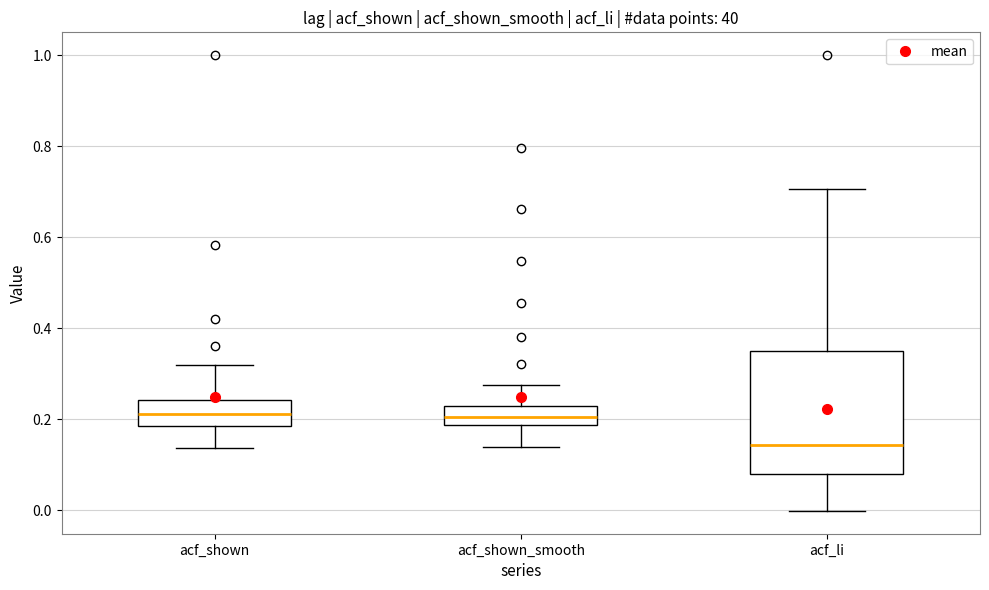

Comparing the boxes themselves (not the whiskers), which one is the tallest?

acf_li